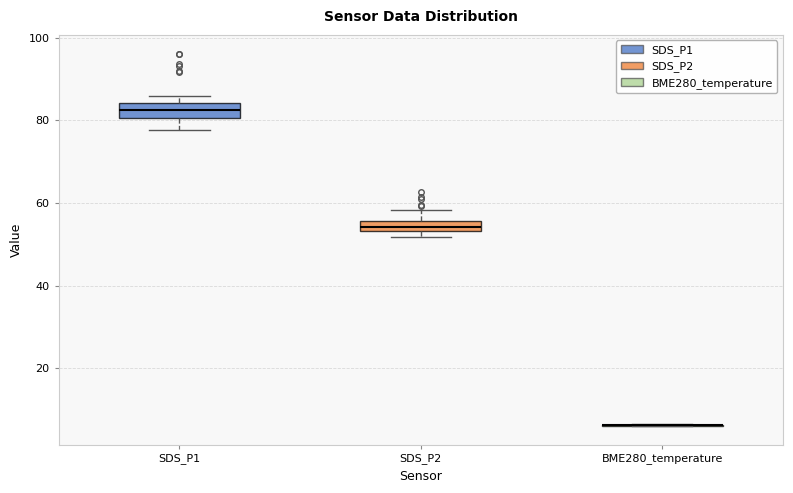

Where is the upper edge of the box for SDS_P2 on the y-axis? The values are not printed on the chart, so give them approximately, as read against the axis.

56